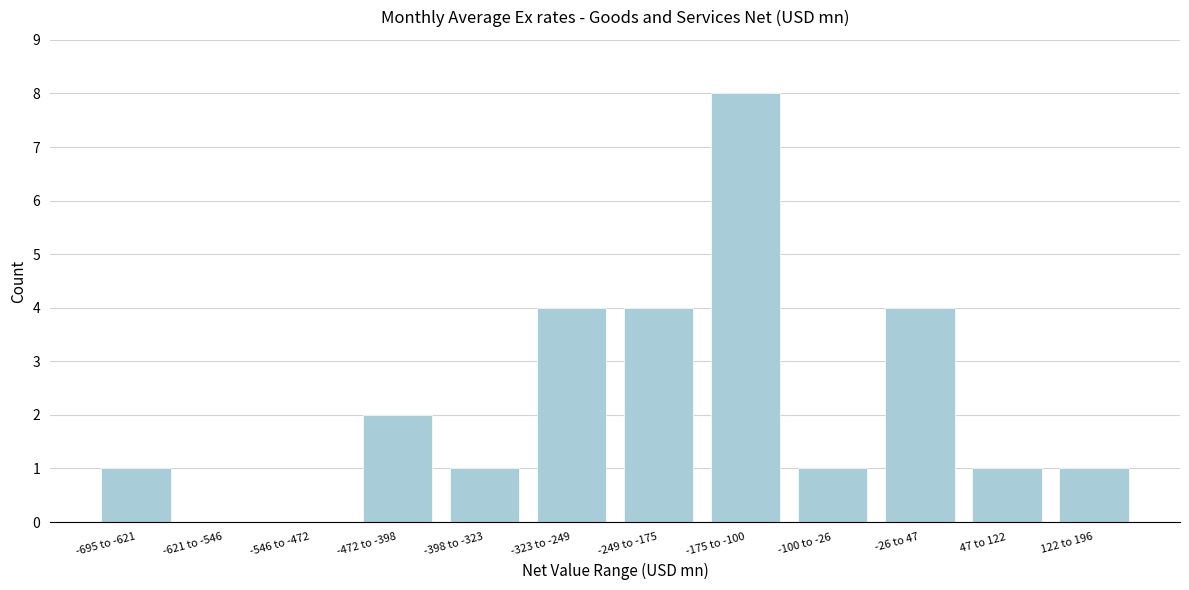

Reading left to right, list all the values displayed in this chart.

-695 to -621=1	-621 to -546=0	-546 to -472=0	-472 to -398=2	-398 to -323=1	-323 to -249=4	-249 to -175=4	-175 to -100=8	-100 to -26=1	-26 to 47=4	47 to 122=1	122 to 196=1